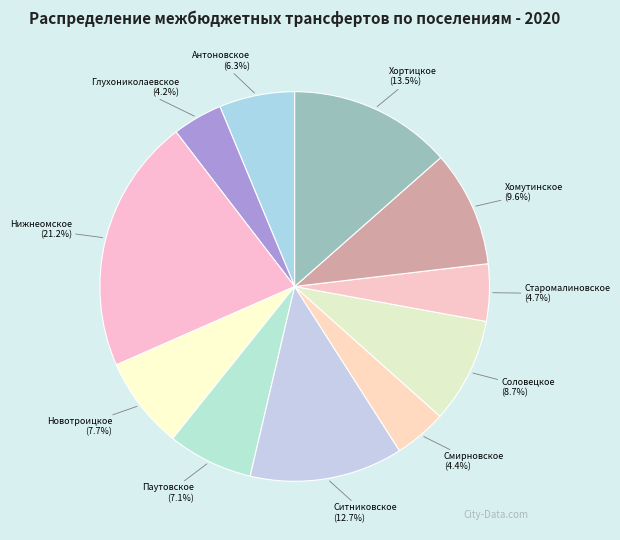

Is there any slice that represents more than half of the pie?

No